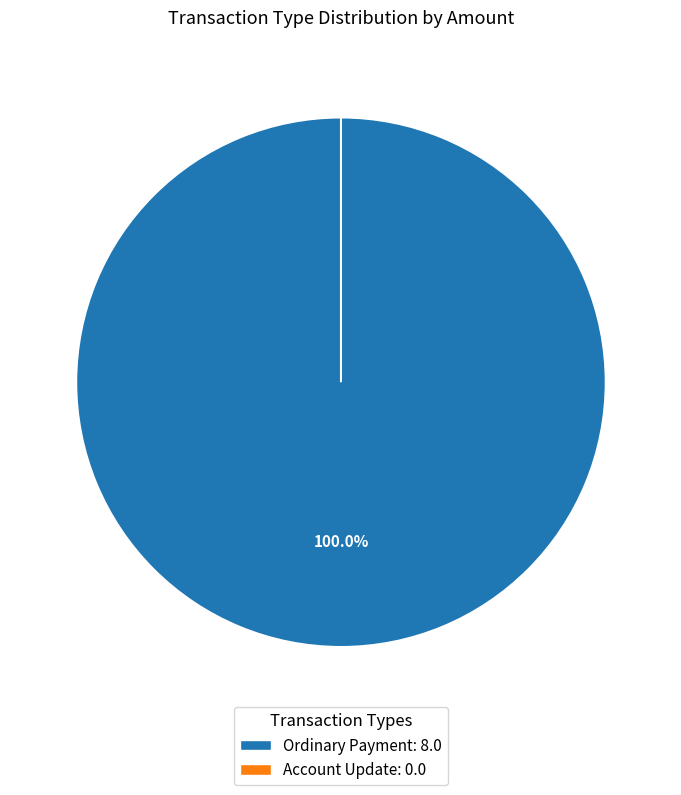

To the nearest percent, what portion does Ordinary Payment (Height 337566) represent?

38%